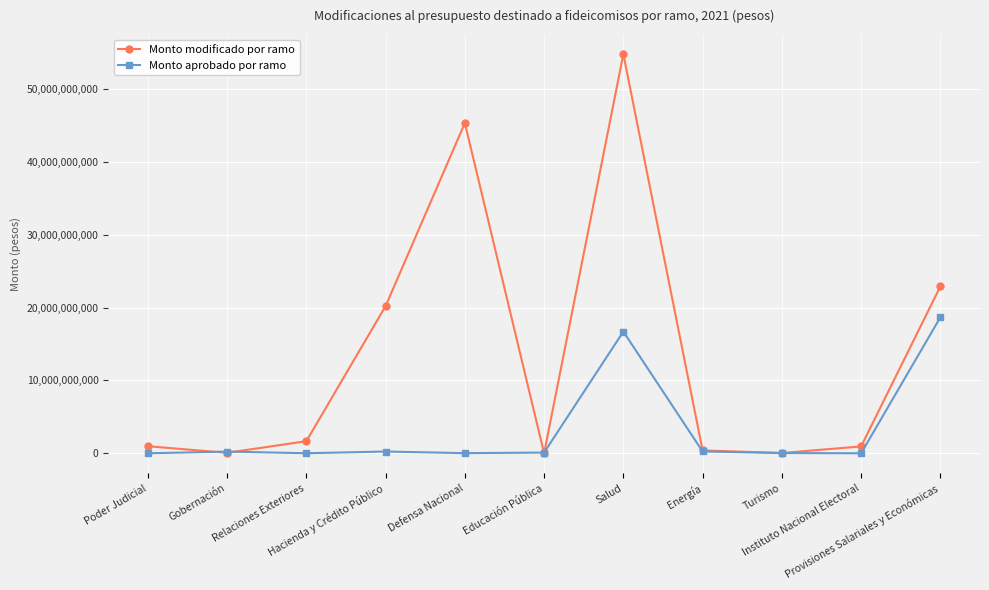

What is the average value of the Monto aprobado por ramo series?

3296221504